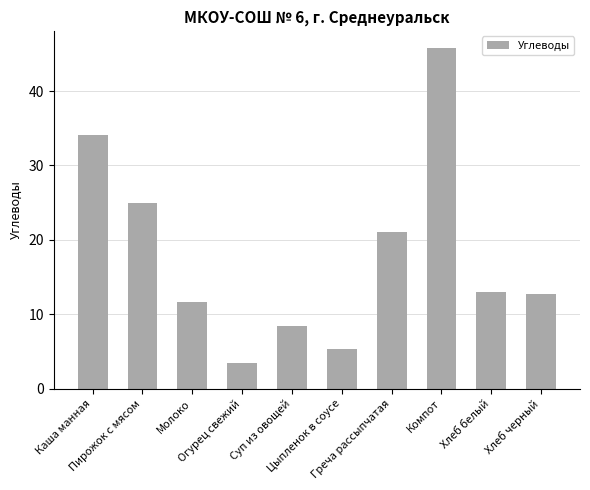

Which label corresponds to the largest value in the chart?

Компот